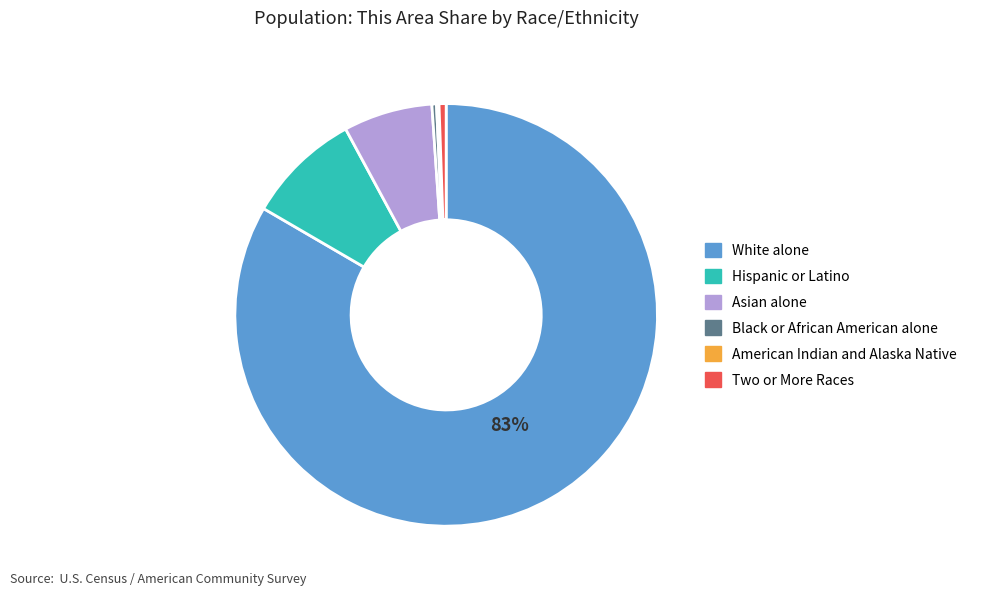

Between Asian alone and Black or African American alone, which is larger?

Asian alone